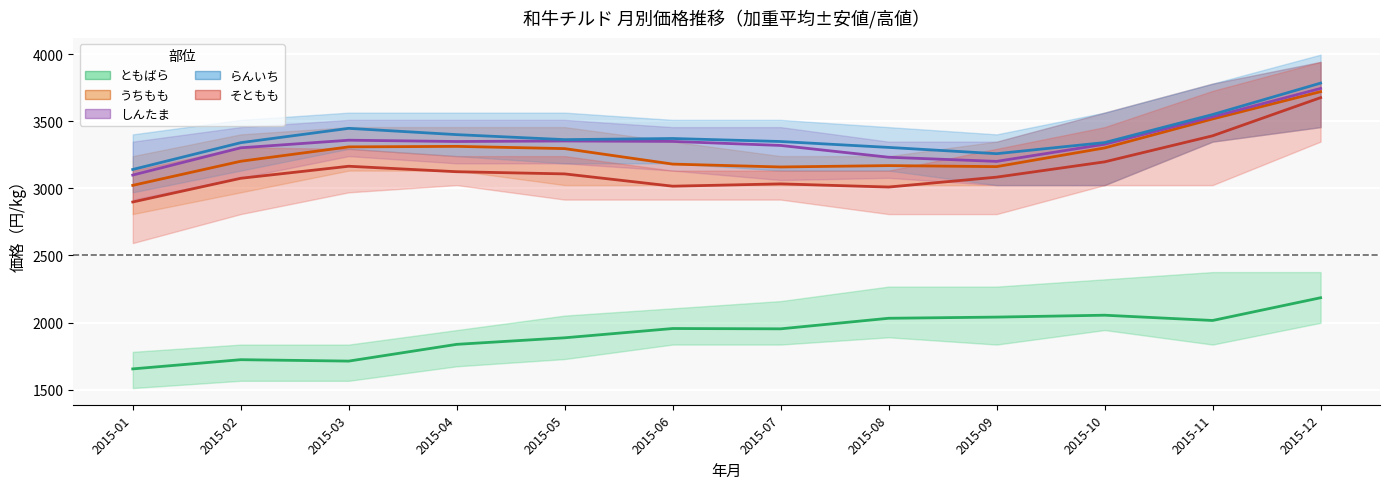

Is this an area chart (filled region under the line)?

No